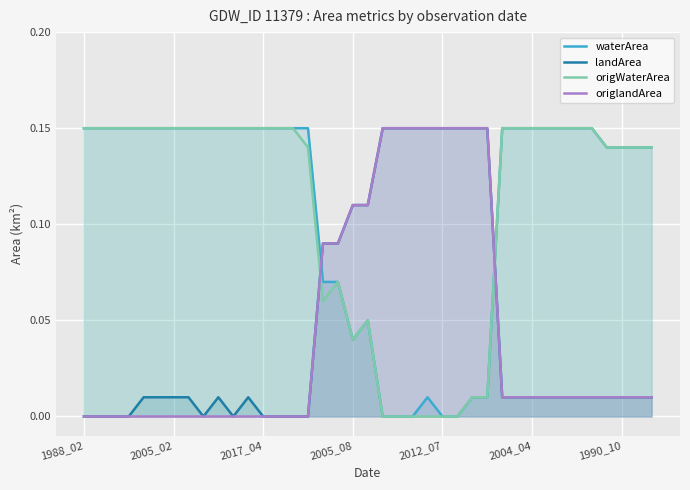

The value of origWaterArea at 28 is 0.1. True or false?

True